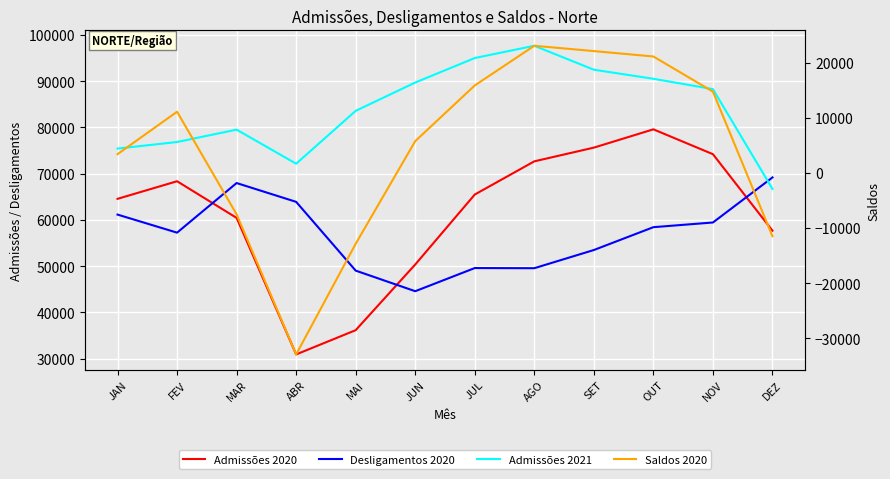

What is the value of the Admissões 2020 point at the 3rd from the left?

60436